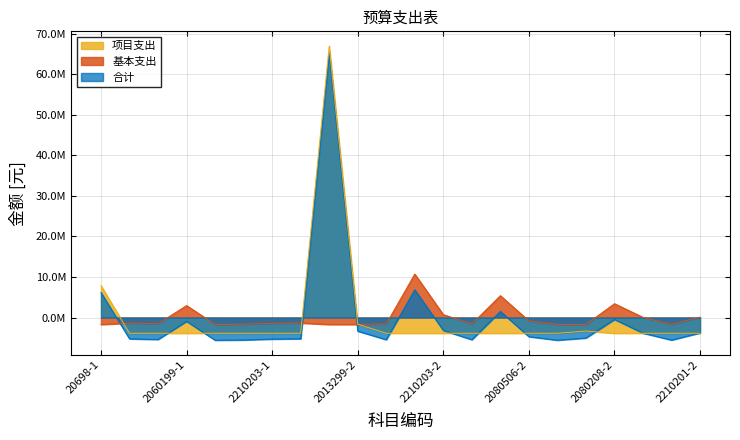

What is the label of the 11th point from the right?

2060101-2